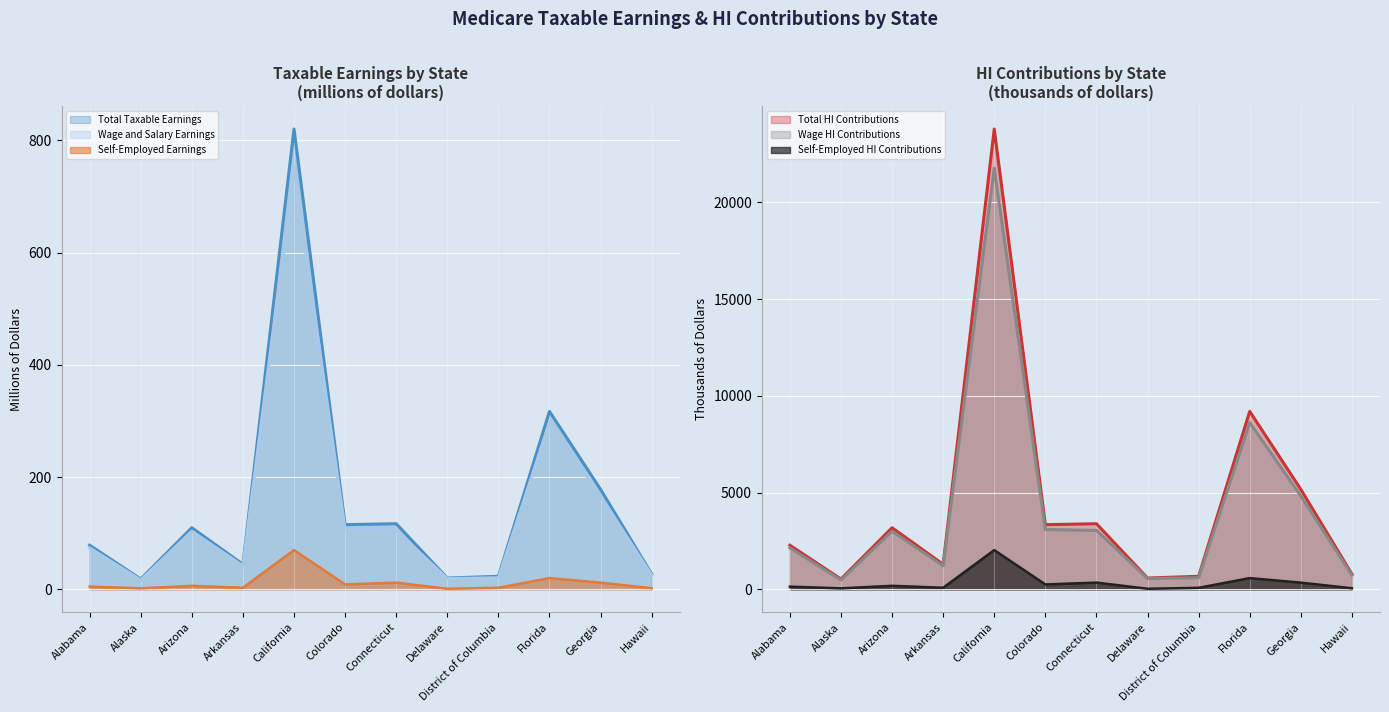

Reading left to right, extract all data points from this chart.

Total Taxable Earnings: 78.5	18.2	109.7	44.5	820.4	115.2	116.8	20.0	23.1	317.1	178.1	27.2
Wage and Salary Earnings: 73.8	16.6	103.5	41.8	750.6	106.6	104.9	19.1	20.5	297.1	166.3	25.3
Self-Employed Earnings: 4.7	1.6	6.2	2.7	69.9	8.6	11.9	0.9	2.6	19.9	11.8	1.8
Total HI Contributions: 2276.8	528.9	3180.7	1289.8	23791.7	3340.0	3388.6	580.6	670.8	9195.1	5165.1	787.6
Wage HI Contributions: 2140.2	481.2	3001.9	1211.0	21766.0	3090.0	3043.3	554.2	595.3	8617.3	4821.6	734.9
Self-Employed HI Contributions: 136.5	47.6	178.8	78.7	2025.7	250.0	345.3	26.4	75.5	577.8	343.5	52.8